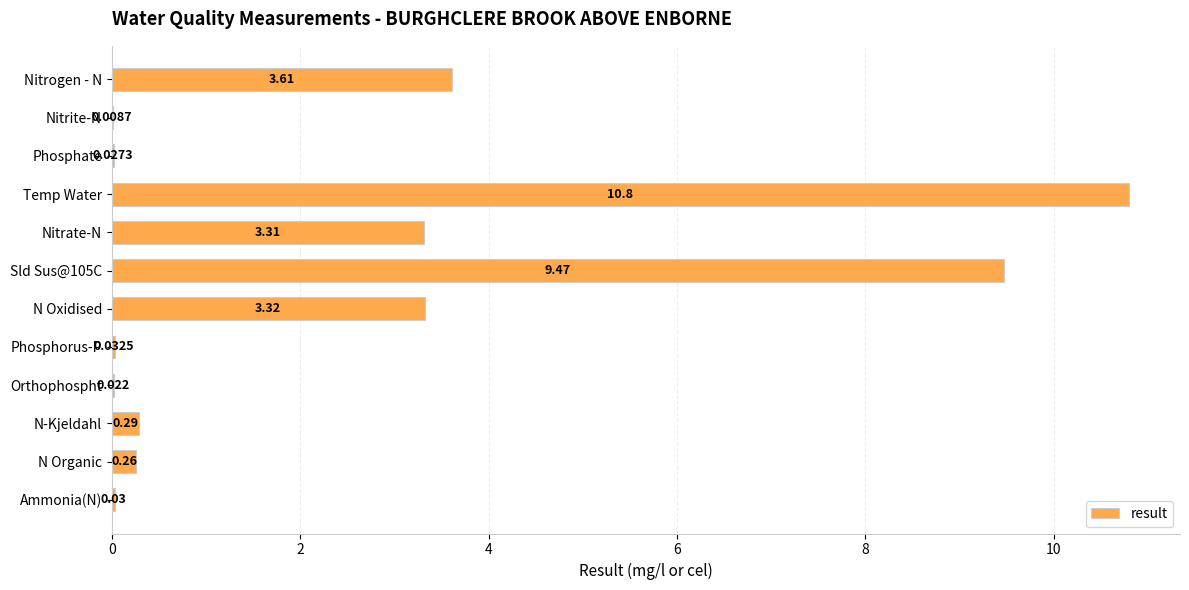

Between Ammonia(N) and Temp Water, which is larger?

Temp Water